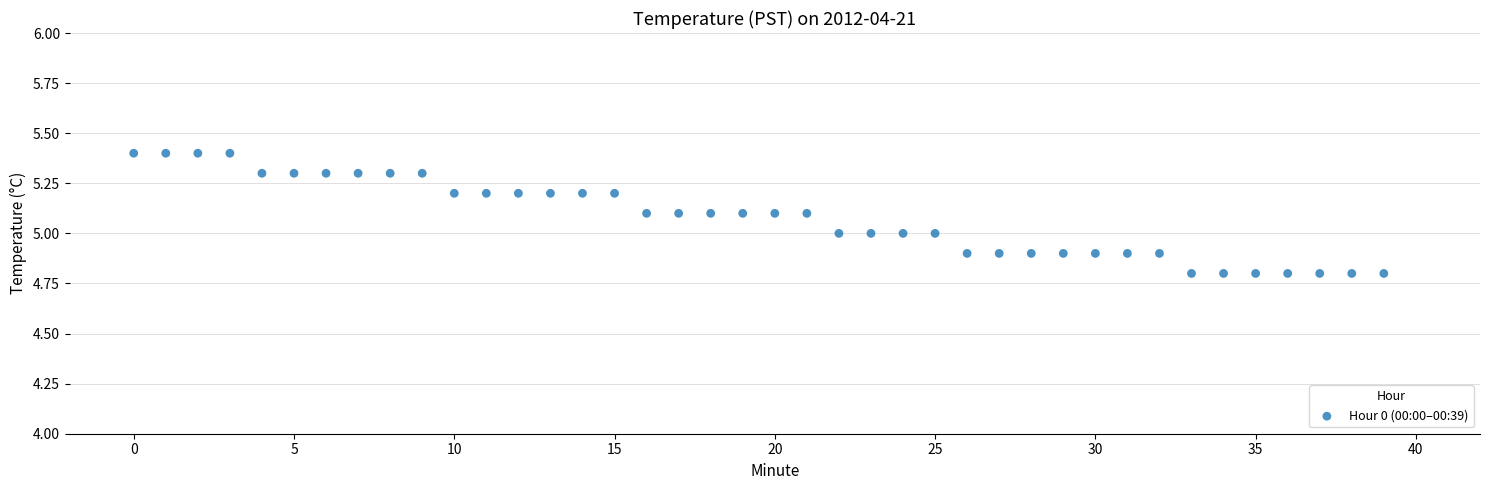

What is the range of Y values (max minus min)?

0.6